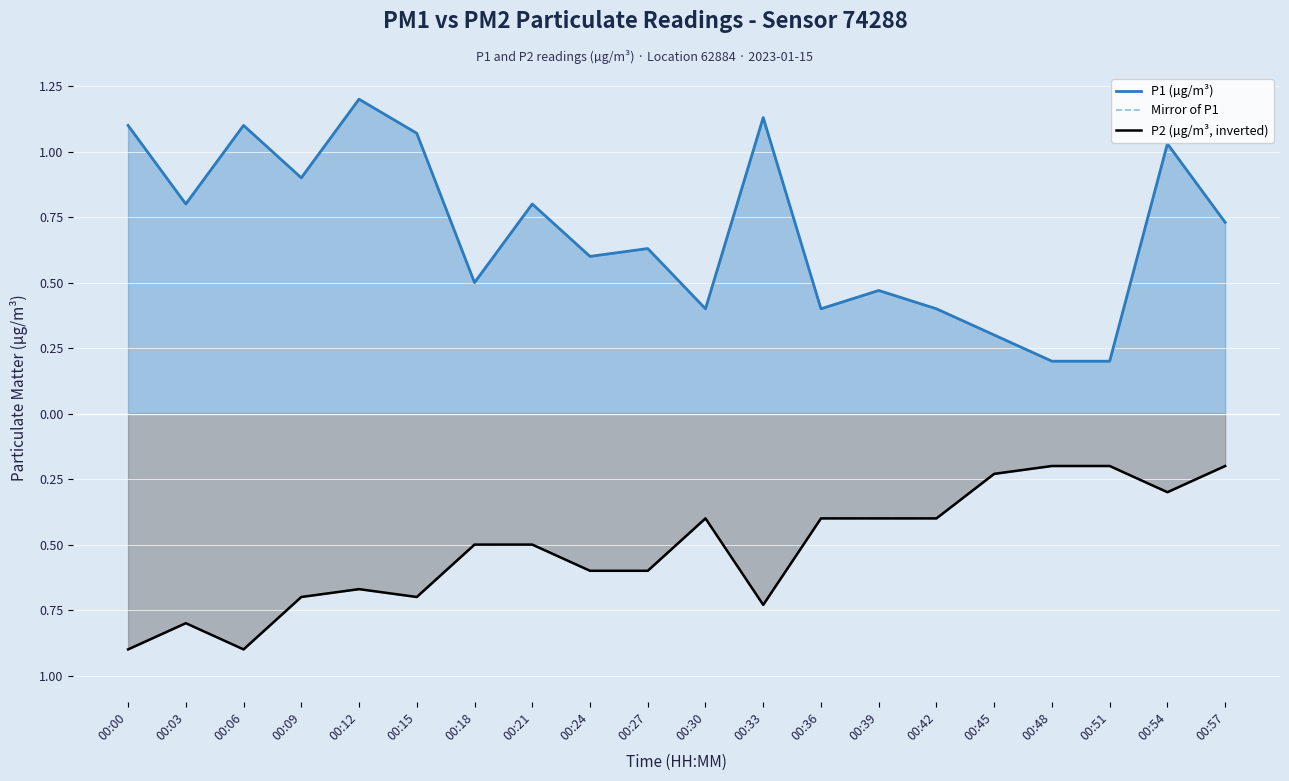

Which label corresponds to the smallest value in the chart?

00:00